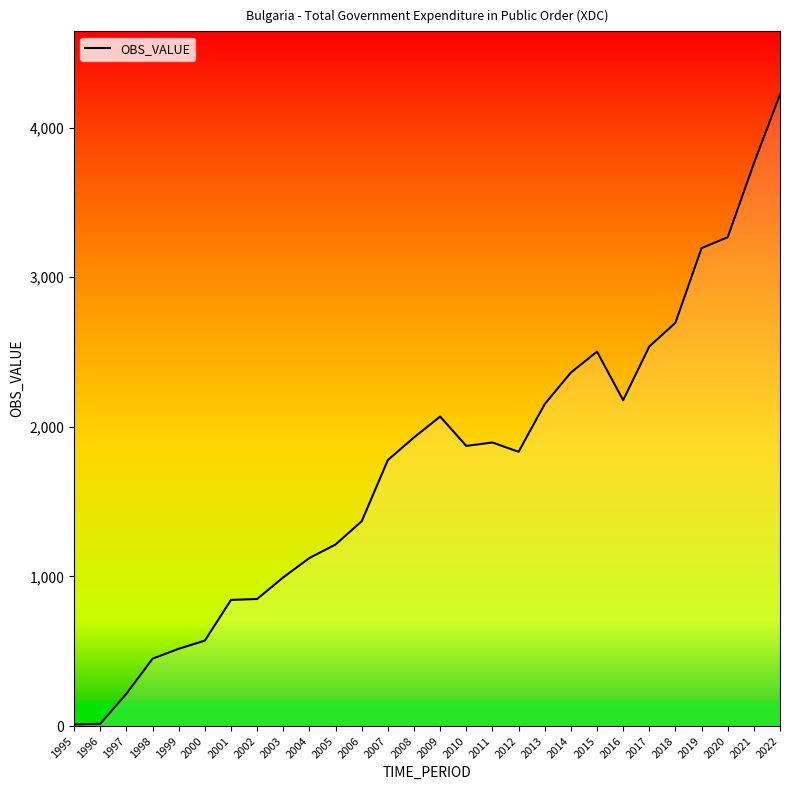

At which category does the chart reach its peak across all series?

2022